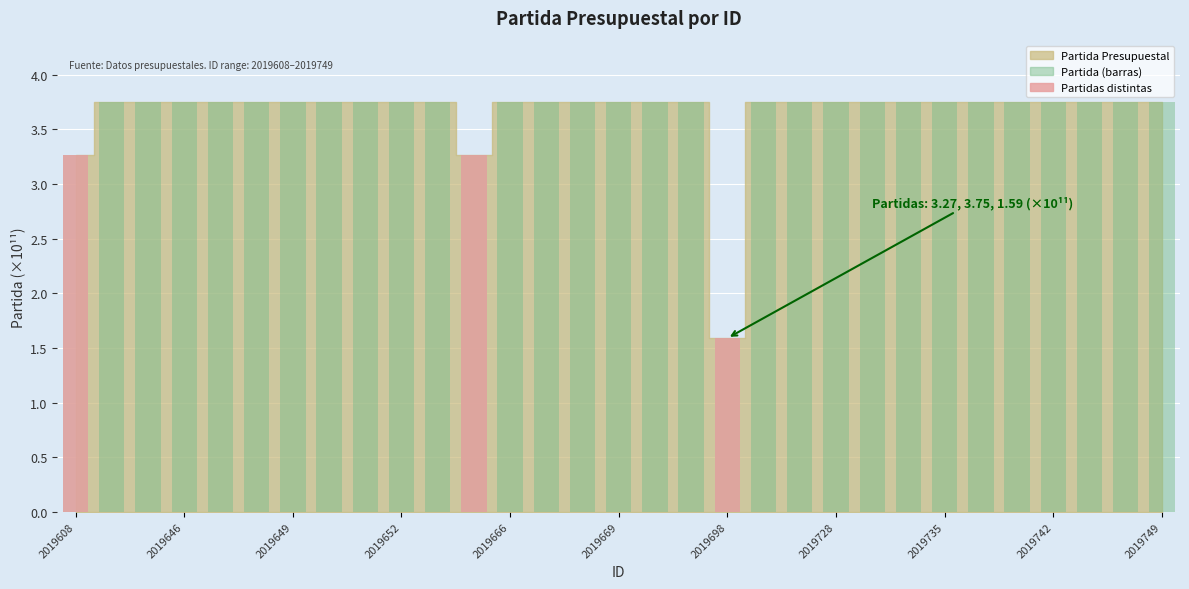

What is the greatest value displayed?

3.8